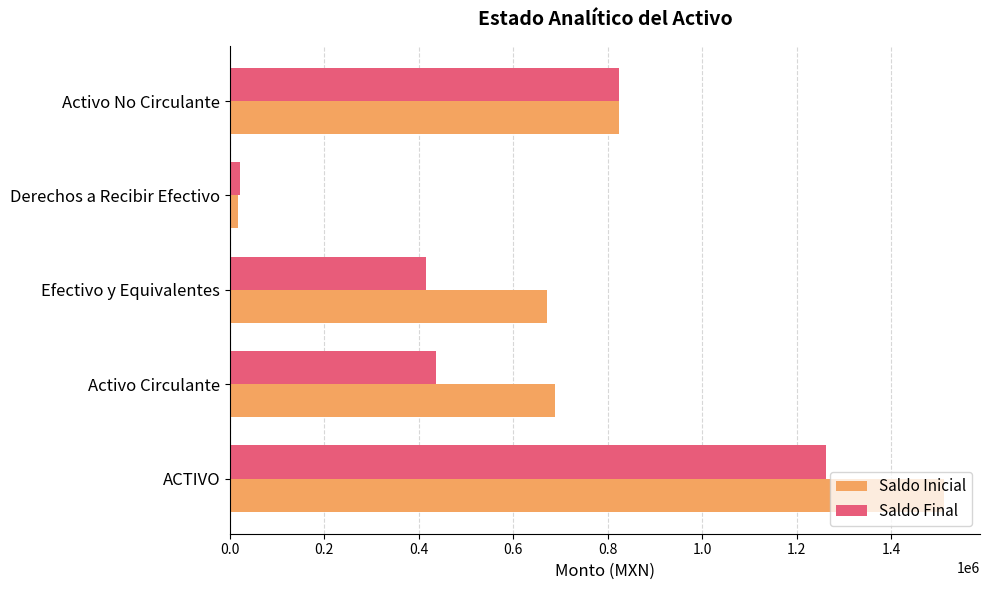

Rank the series by their average value, from lowest to highest.

Saldo Final, Saldo Inicial